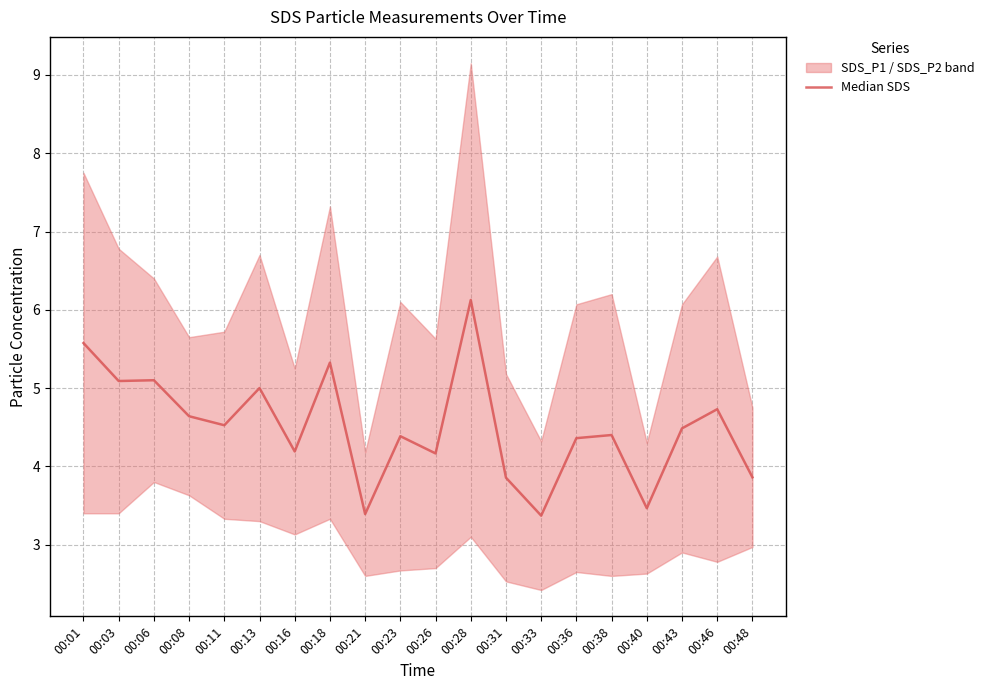

At which category does the chart reach its peak across all series?

00:28